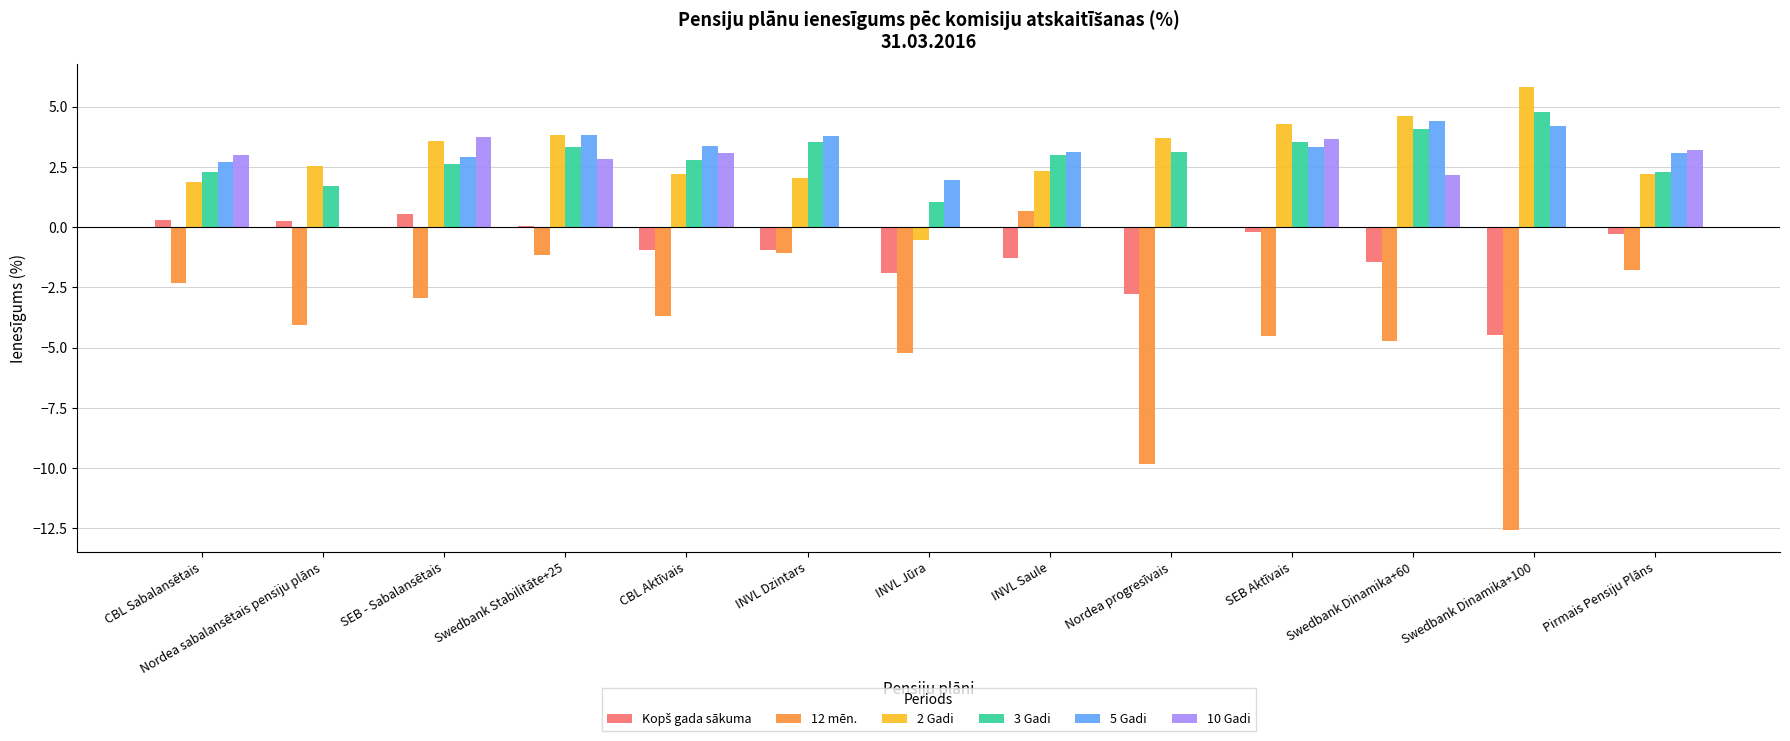

Is the value of 10 Gadi at Swedbank Dinamika+100 greater than the value of 12 mēn. at Swedbank Dinamika+60?

Yes